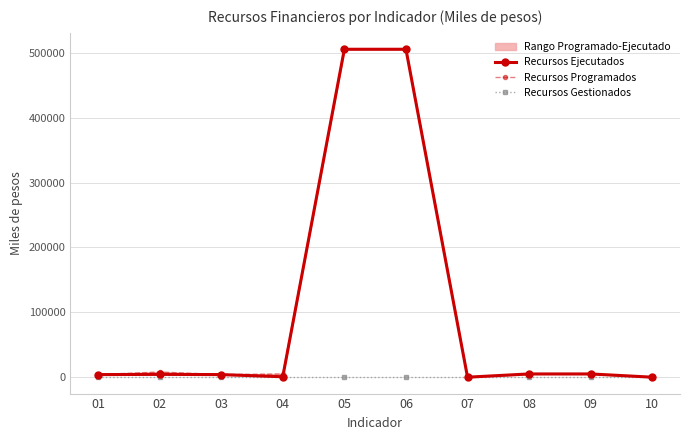

True or false: Recursos Ejecutados and Recursos Gestionados cross at least once.

False